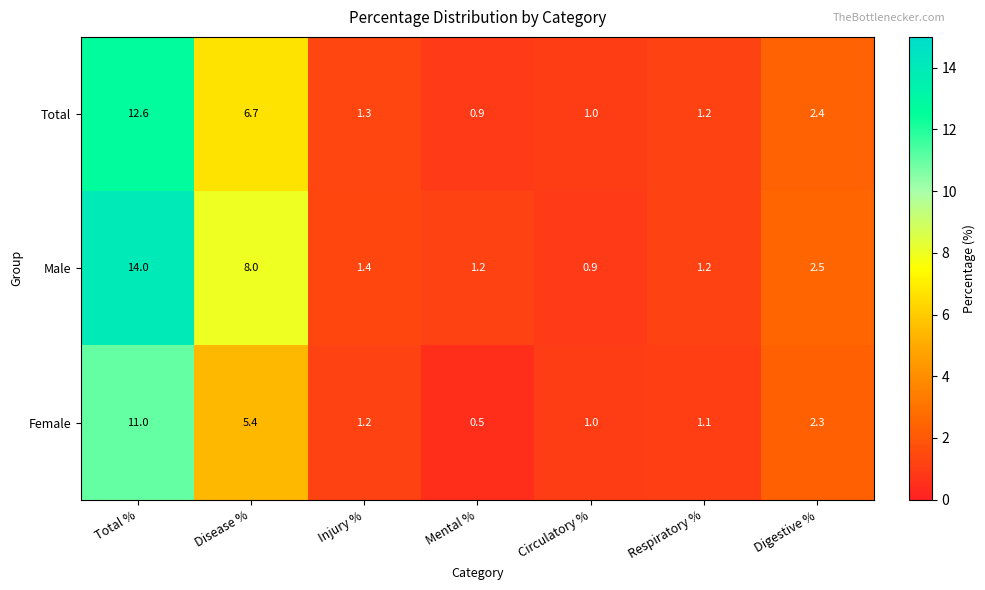

Count the number of data series in this chart.

3